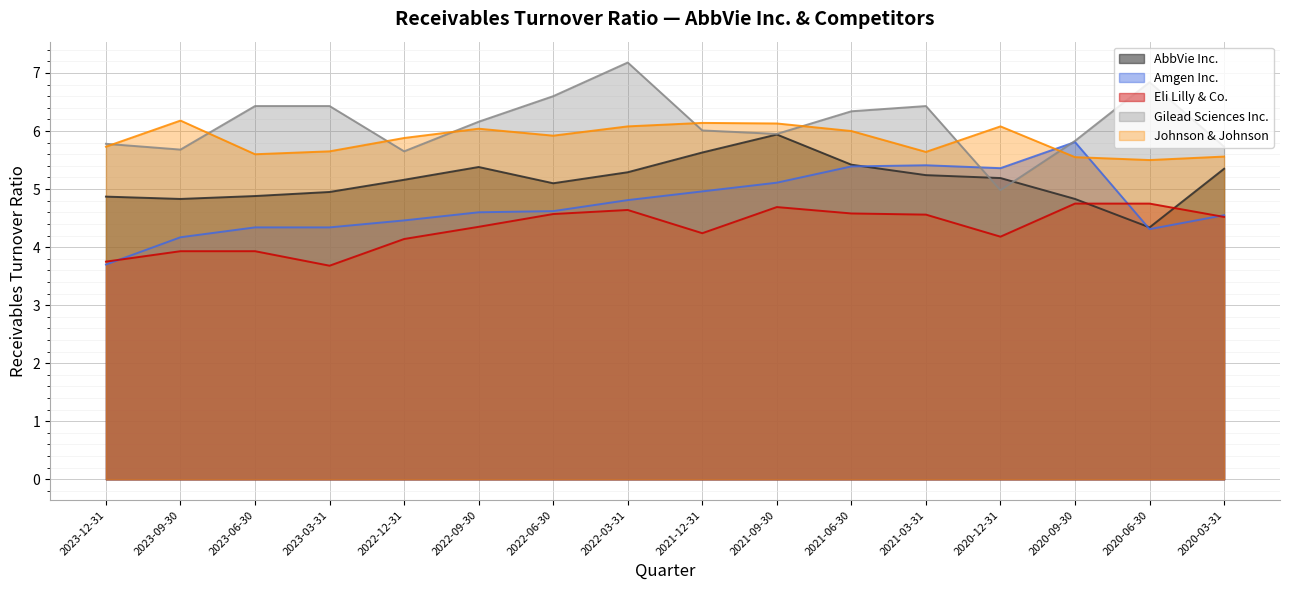

Between 2020-12-31 and 2020-06-30, which is larger?

2020-12-31